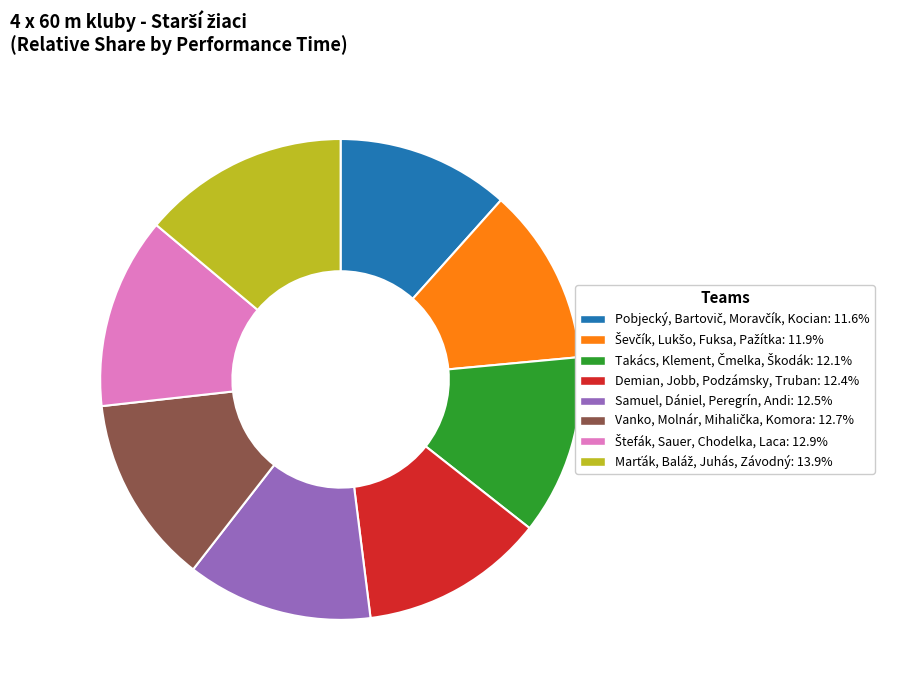

Approximately how many times larger is the value at Demian, Jobb, Podzámsky, Truban compared to Samuel, Dániel, Peregrín, Andi?

1.0